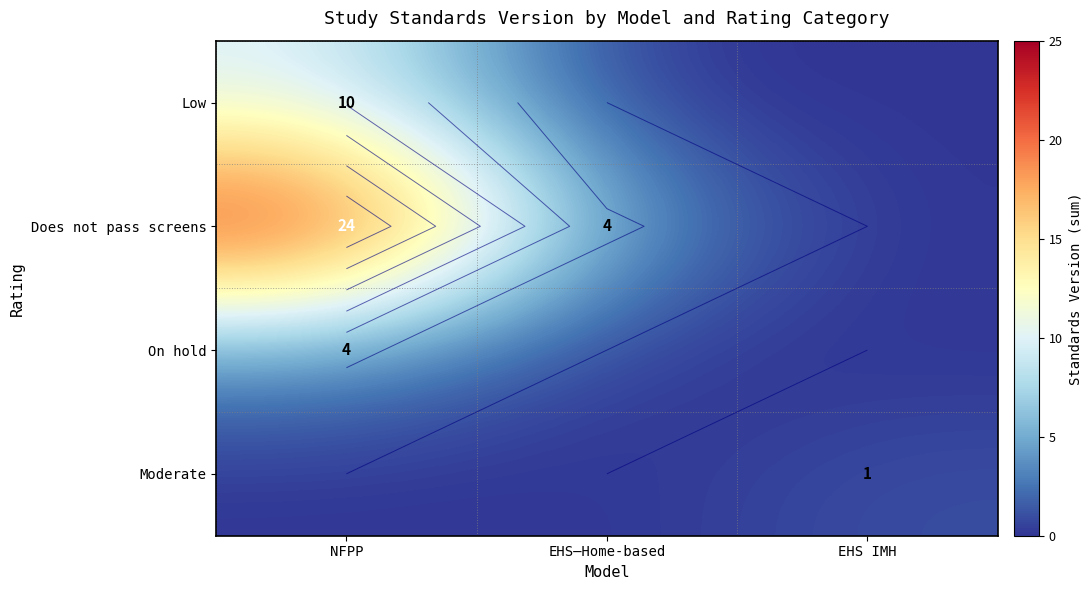

At which category does the chart reach its peak across all series?

NFPP